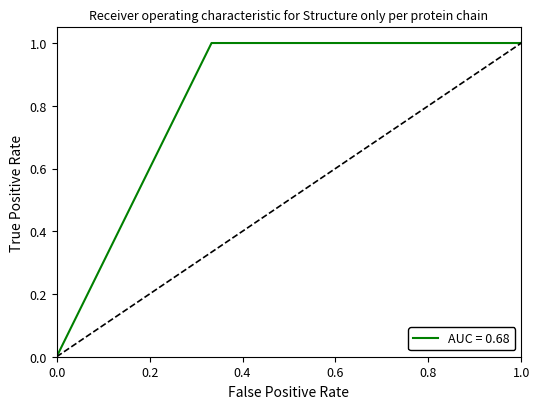

Is it true that the value at 1.0 is 1.0?

True